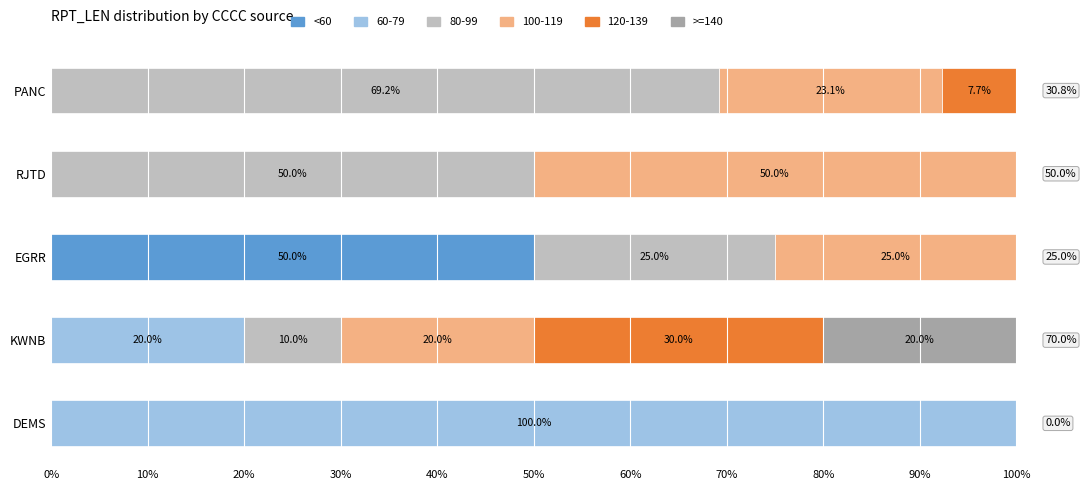

What are all the series names shown in the legend?

<60, 60-79, 80-99, 100-119, 120-139, >=140